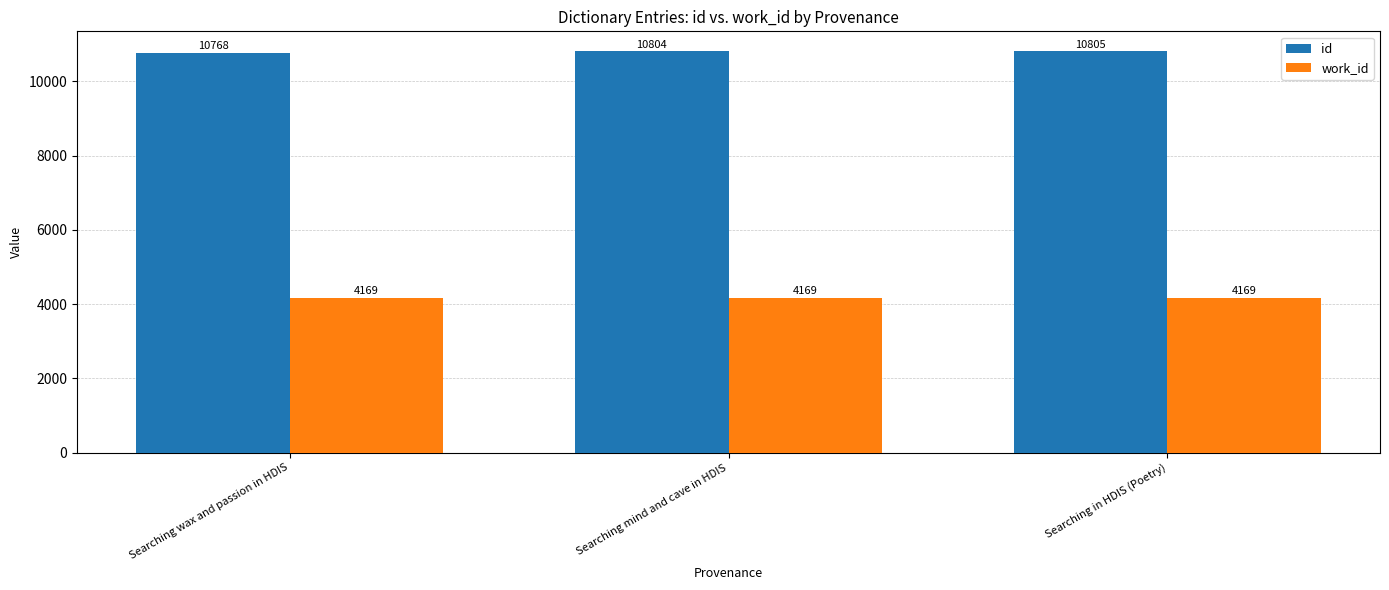

Read the id value at Searching wax and passion in HDIS, to the nearest 5.

10770